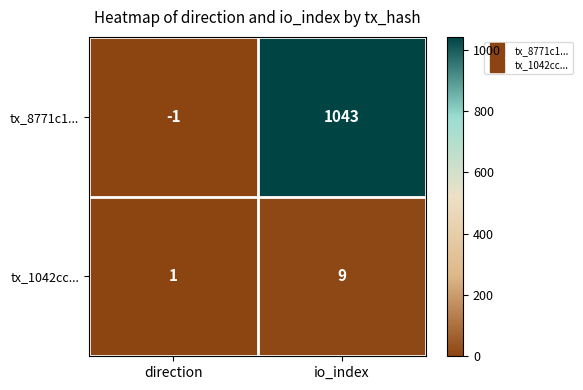

What is the minimum value shown in the chart?

-1